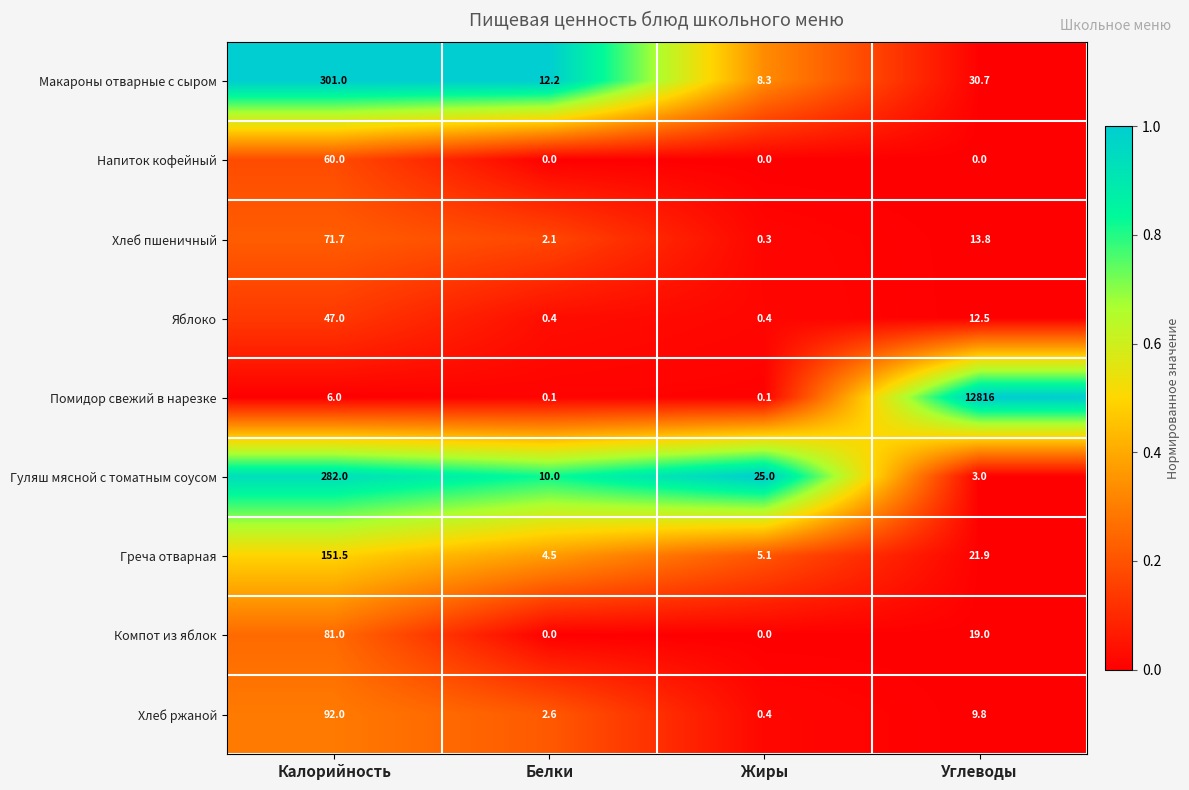

At which category does the chart reach its peak across all series?

Углеводы